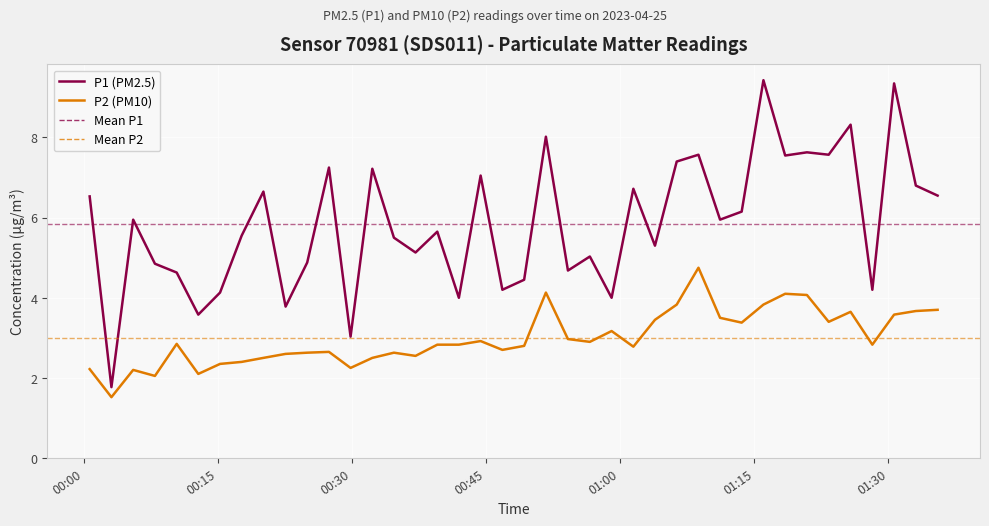

List the series in order of their overall mean, lowest first.

P2 (PM10), P1 (PM2.5)